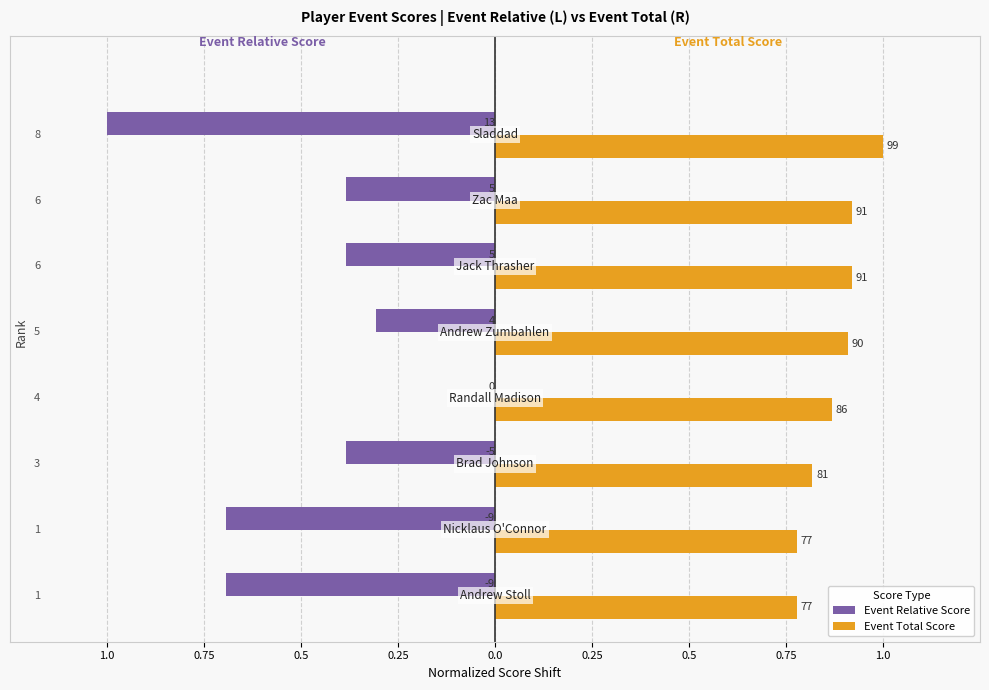

What are all the series names shown in the legend?

Event Relative Score, Event Total Score